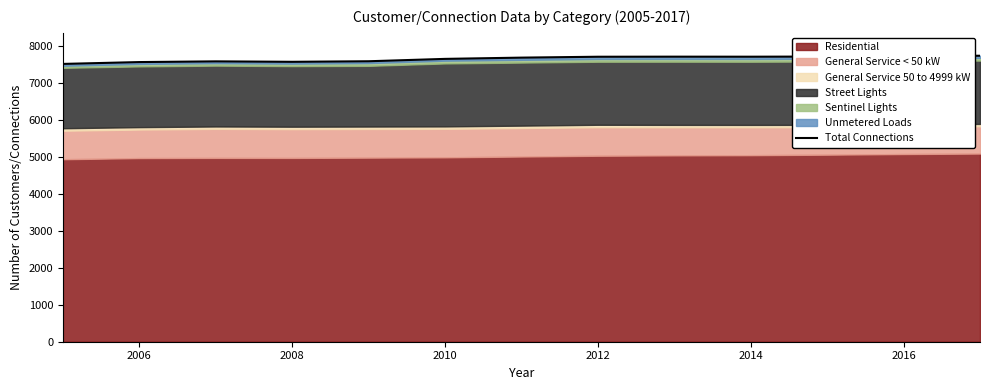

Read the value at 2010.

7642